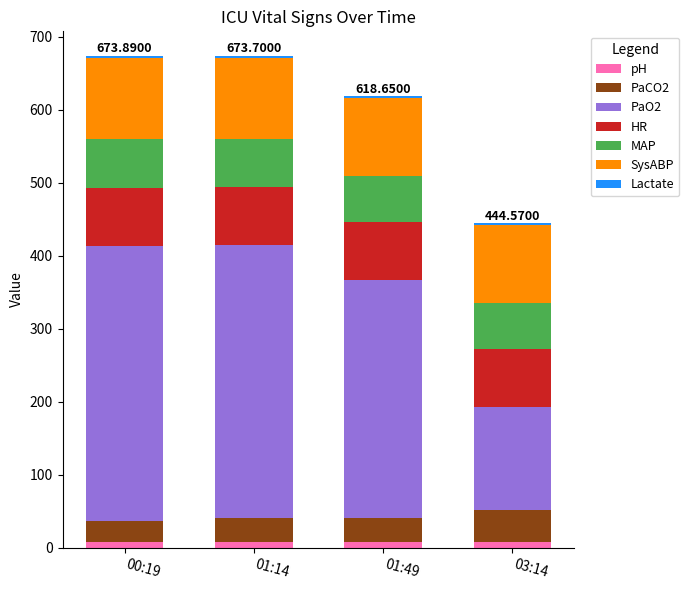

What is the sum of all pH values?

29.5